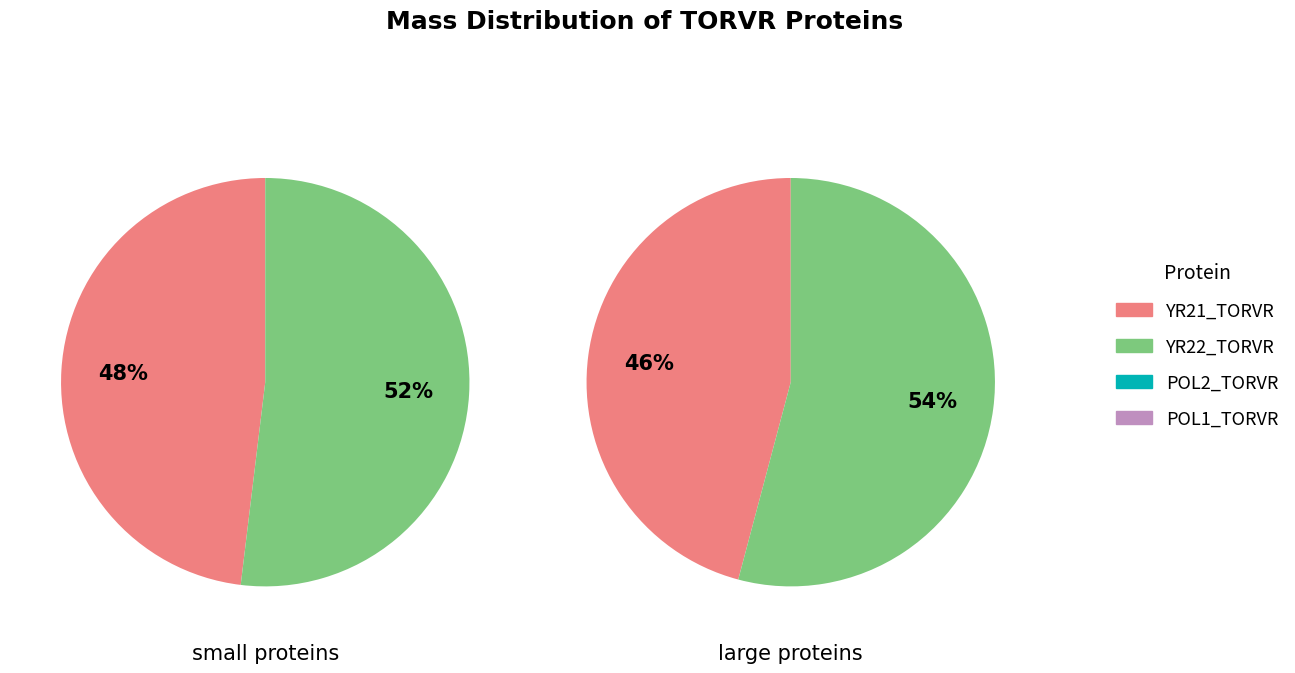

Which slice is the smallest?

YR21_TORVR